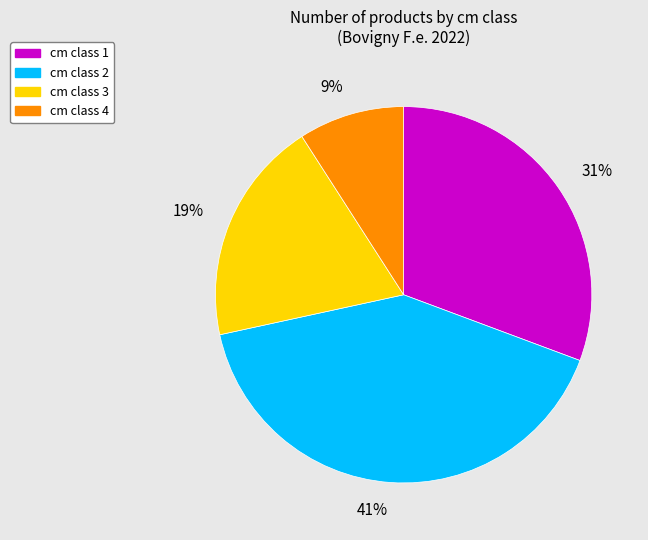

Is there a majority slice in this chart?

No